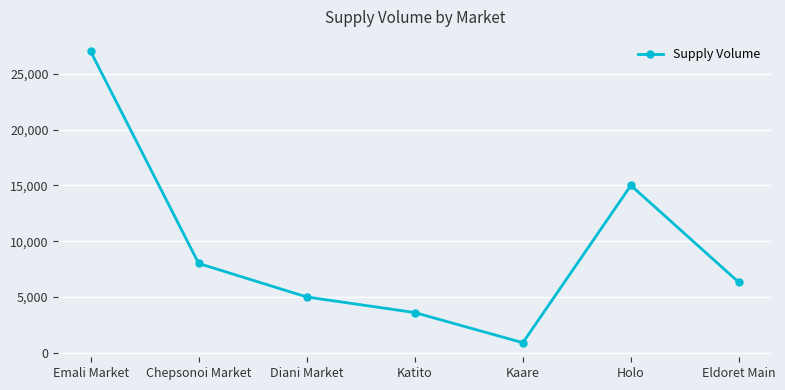

Rank the categories by value from highest to lowest.

Emali Market, Holo, Chepsonoi Market, Eldoret Main, Diani Market, Katito, Kaare